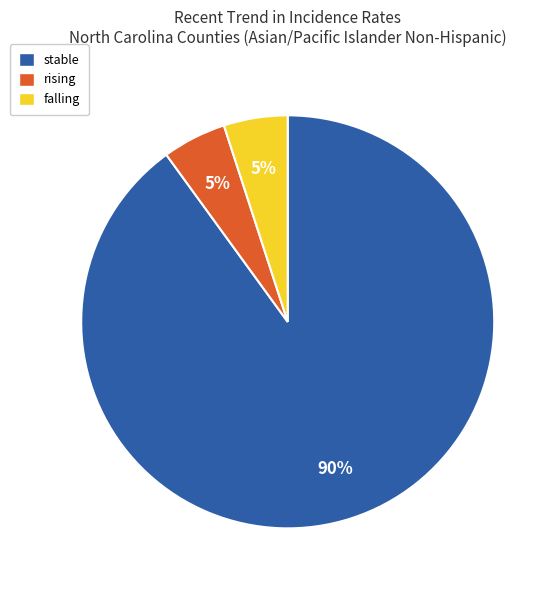

True or false: stable accounts for 90% of the total.

True